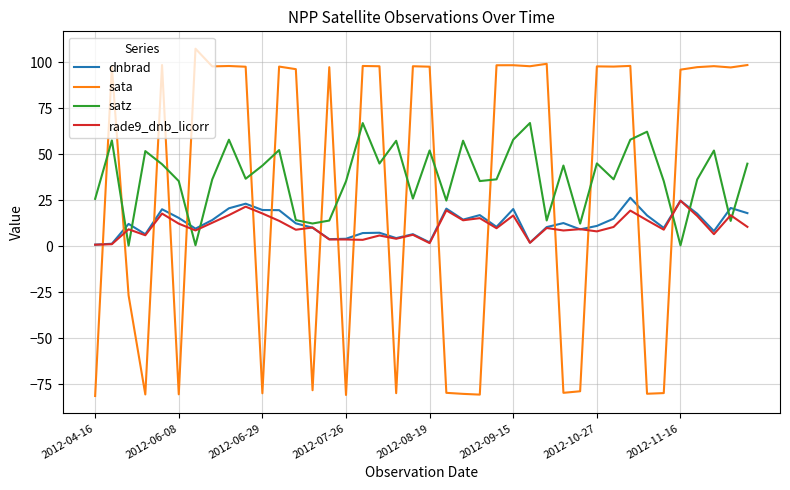

Which series has the largest total across all categories?

satz